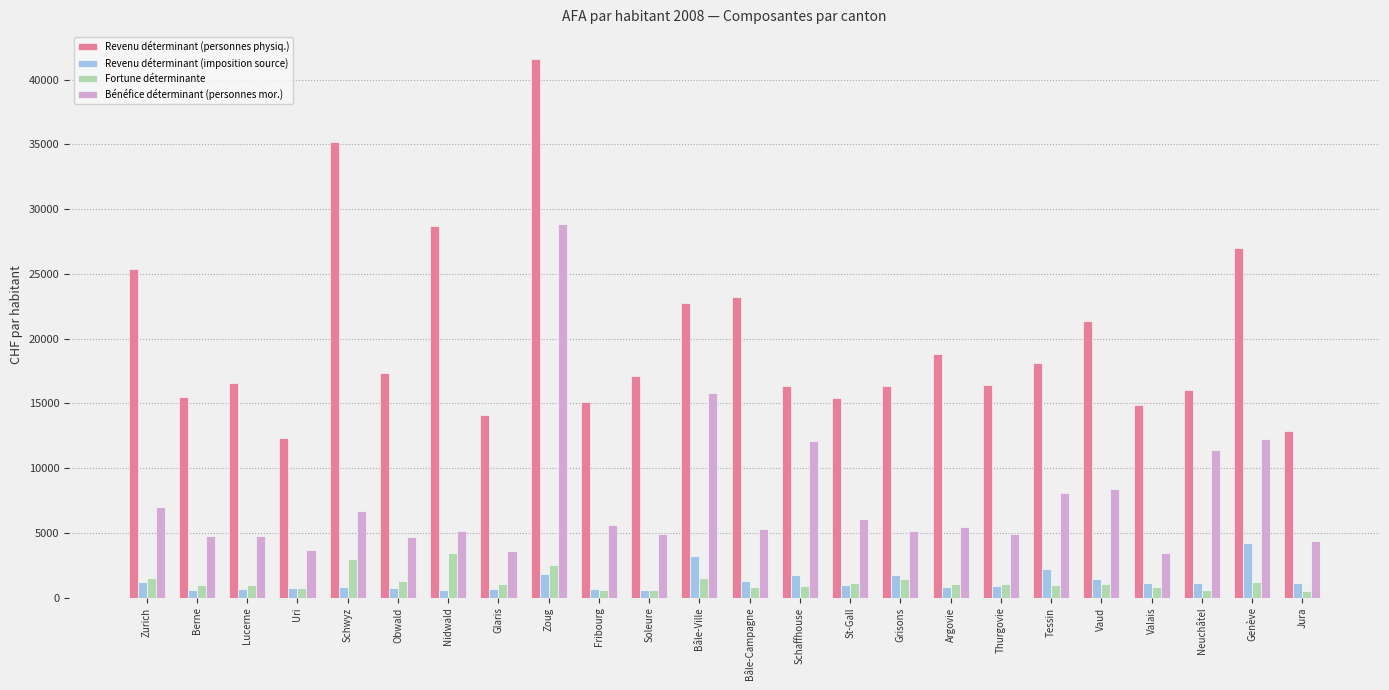

What are all the series names shown in the legend?

Revenu déterminant (personnes physiq.), Revenu déterminant (imposition source), Fortune déterminante, Bénéfice déterminant (personnes mor.)